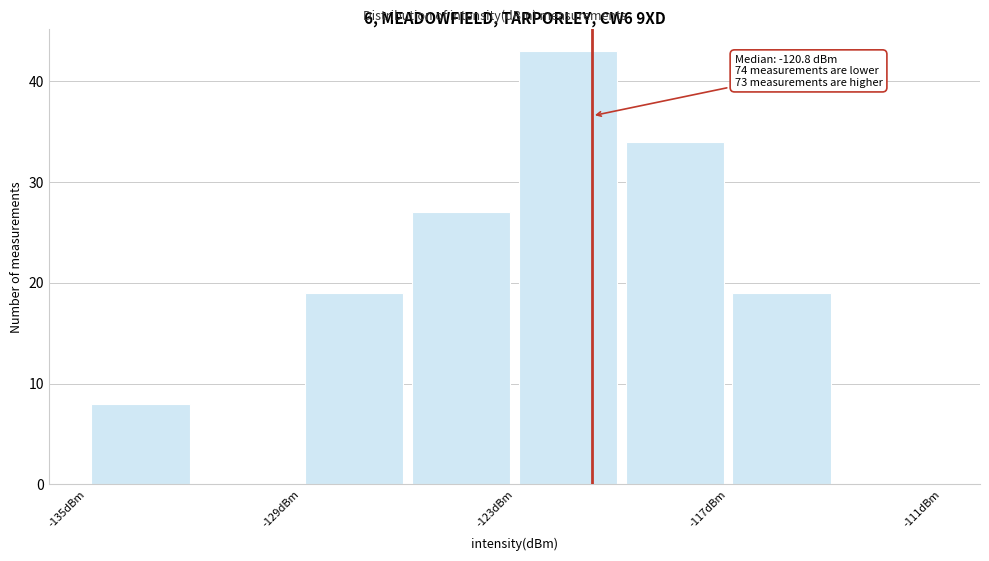

Read against the x-axis, roughly where is the centre of the tallest bar?

-121